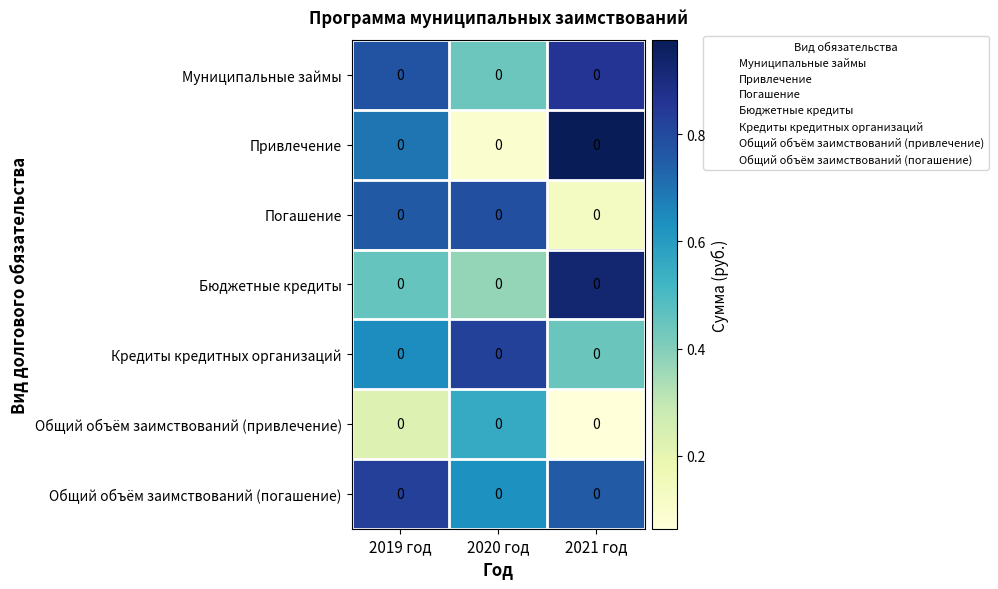

Is it true that Кредиты кредитных организаций equals 0.4 at 2021 год?

True